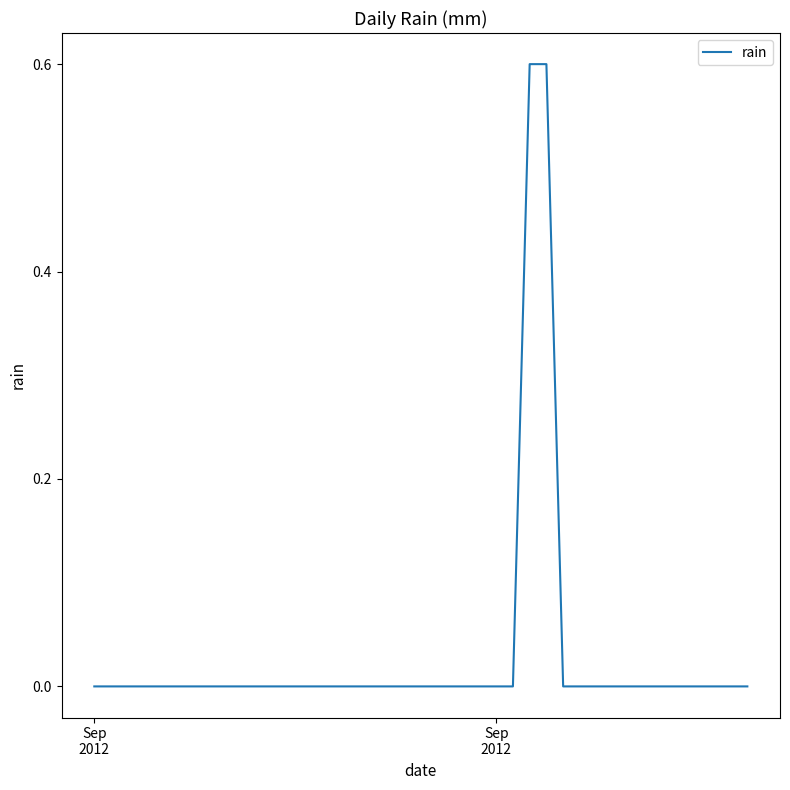

What is the difference between the maximum and minimum values?

0.6